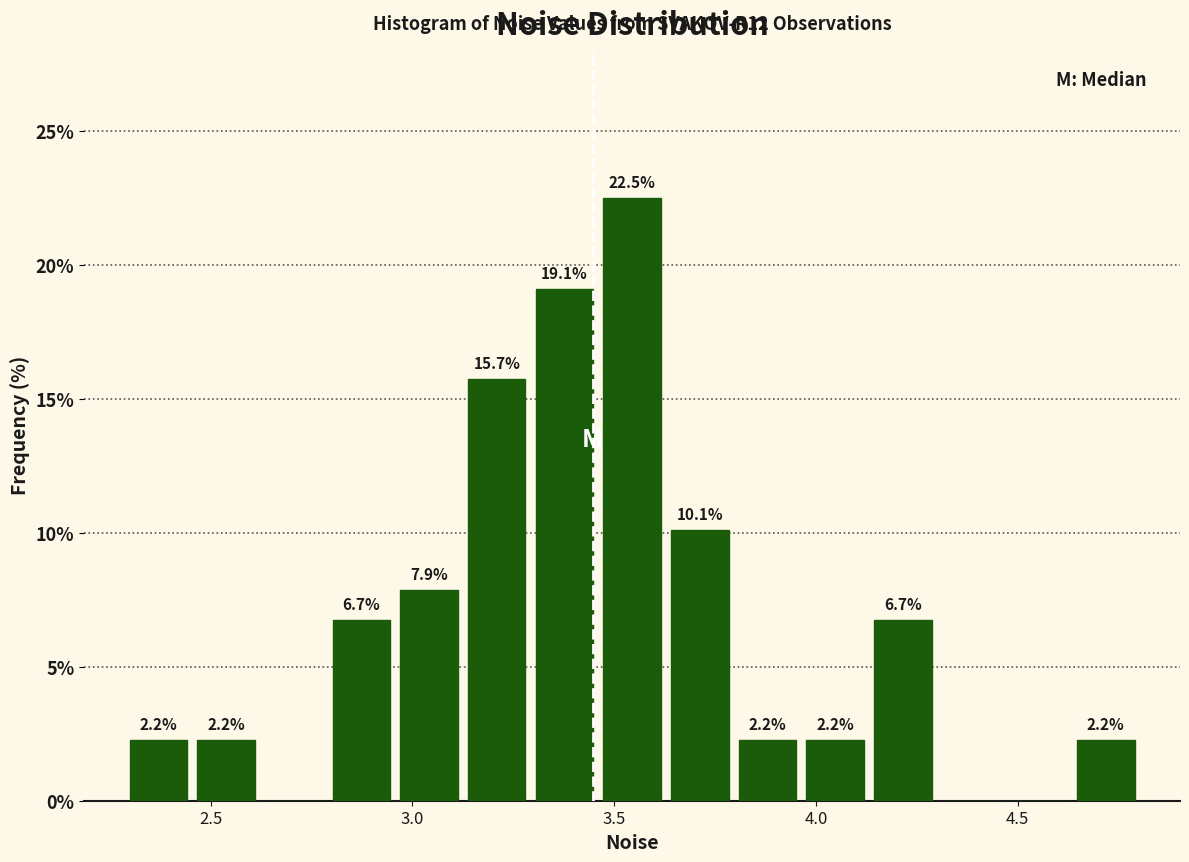

Read against the x-axis, roughly where is the centre of the tallest bar?

3.55